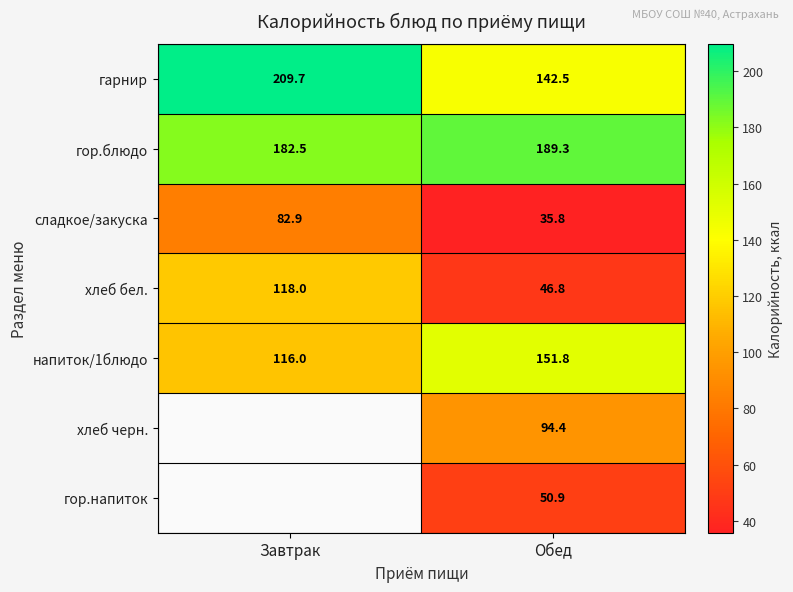

Which label corresponds to the smallest value in the chart?

Обед